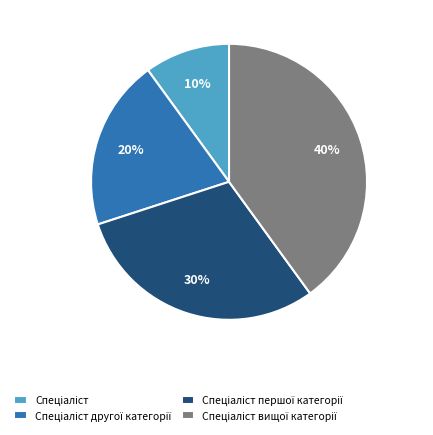

To the nearest percent, what is the average slice percentage?

25%